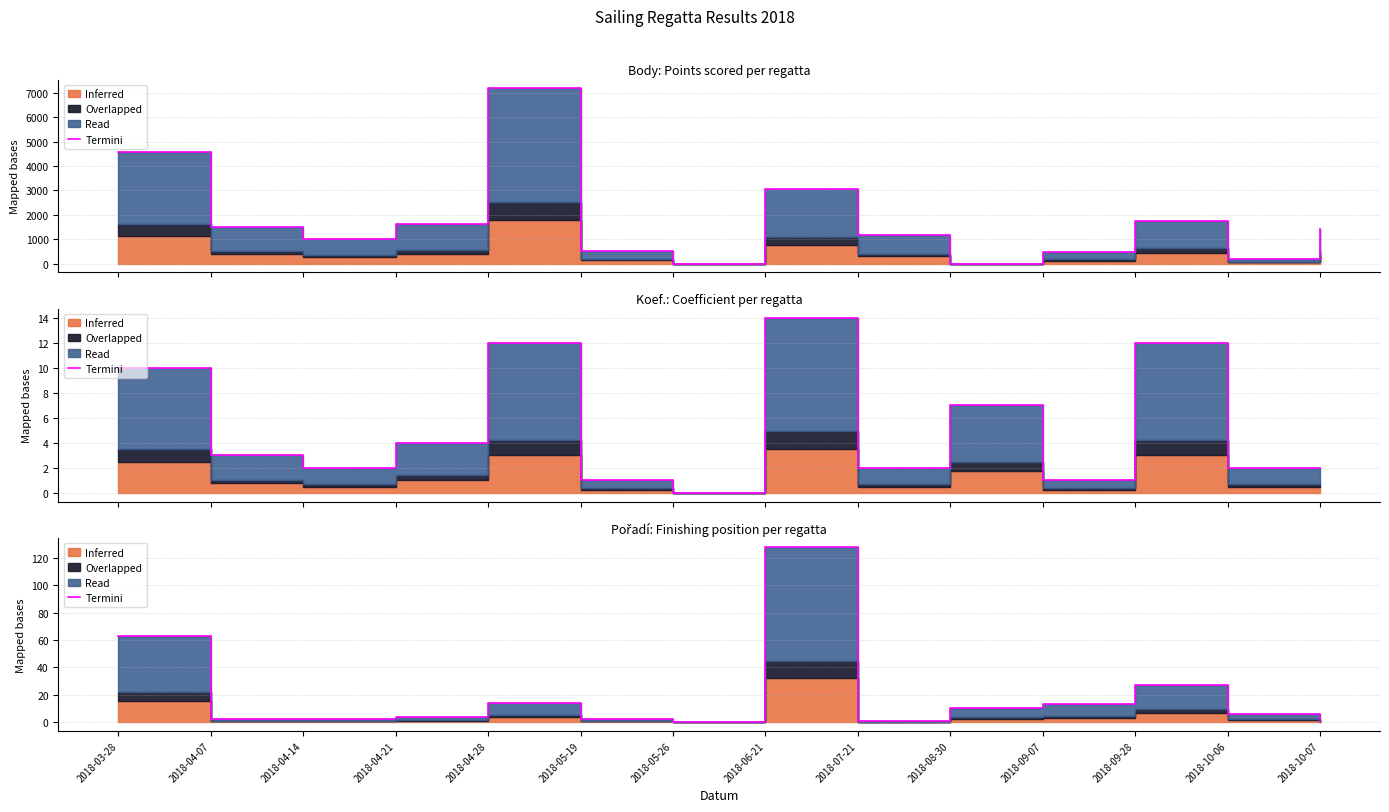

Reading left to right, transcribe all the data shown in this chart.

63	2	2	4	14	2	0	128	1	10	13	27	6	1